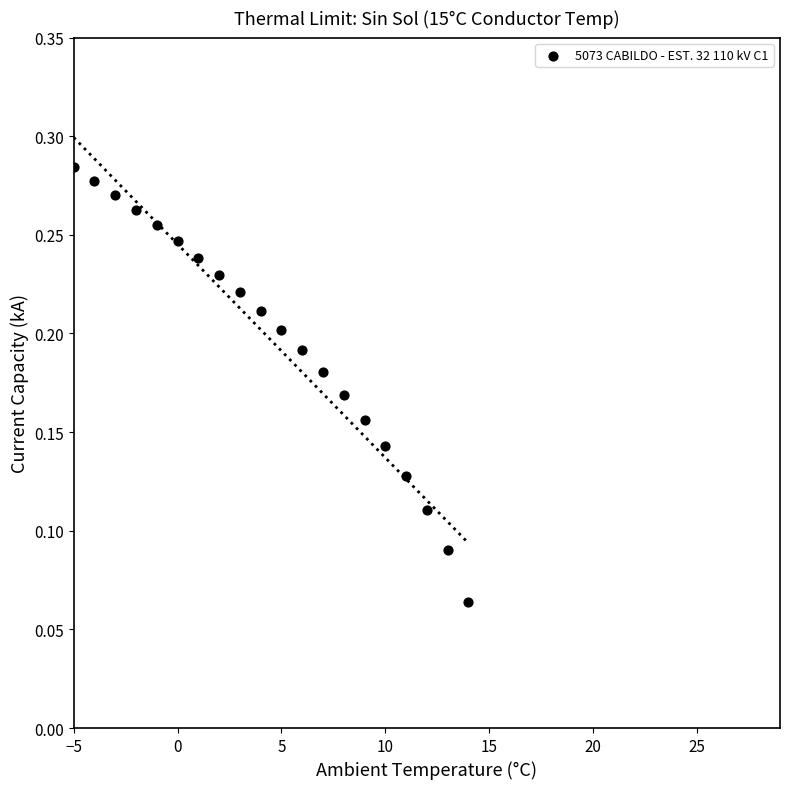

What is the range of X values (max minus min)?

19.0